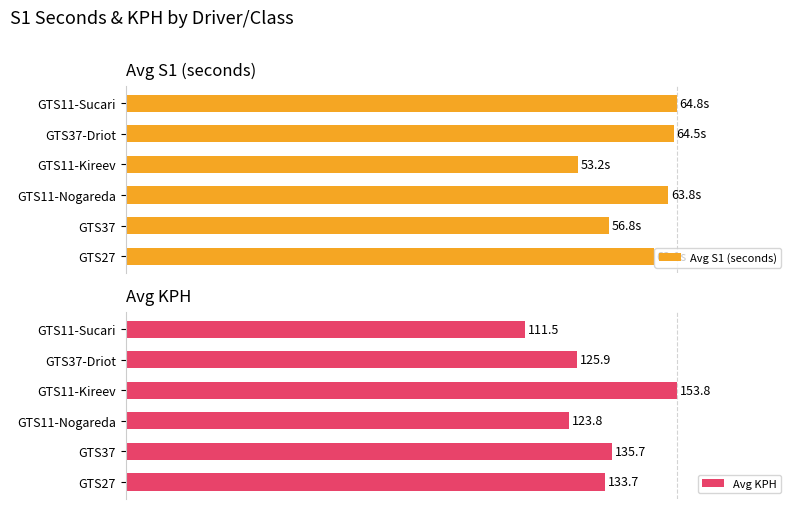

How many values in the Avg S1 (seconds) series are below 98?

3